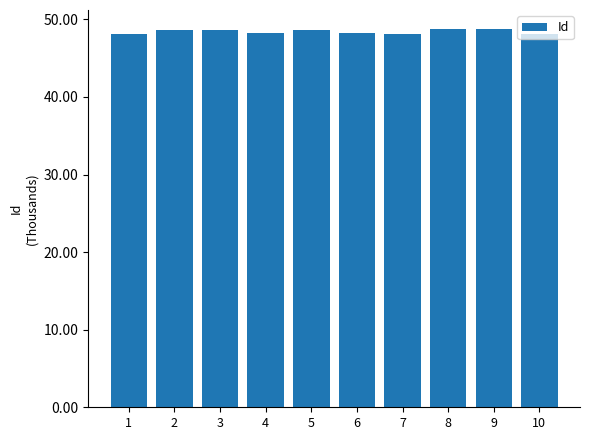

What is the value of the 2nd bar from the left?

48.6